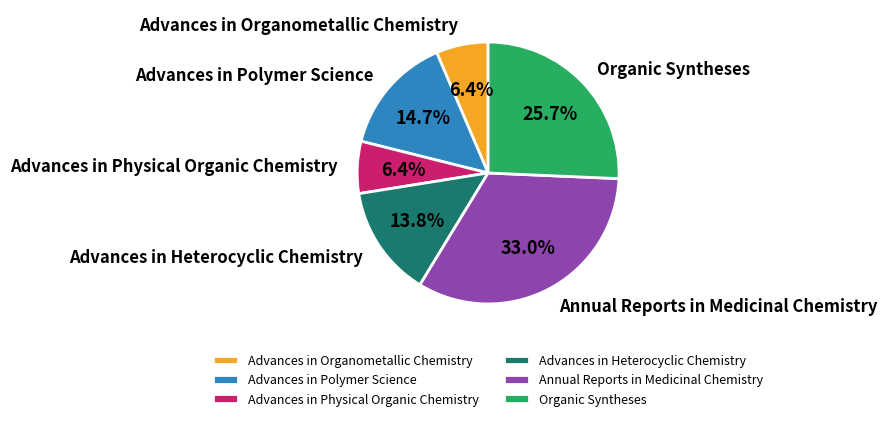

True or false: Advances in Physical Organic Chemistry accounts for 6% of the total.

True